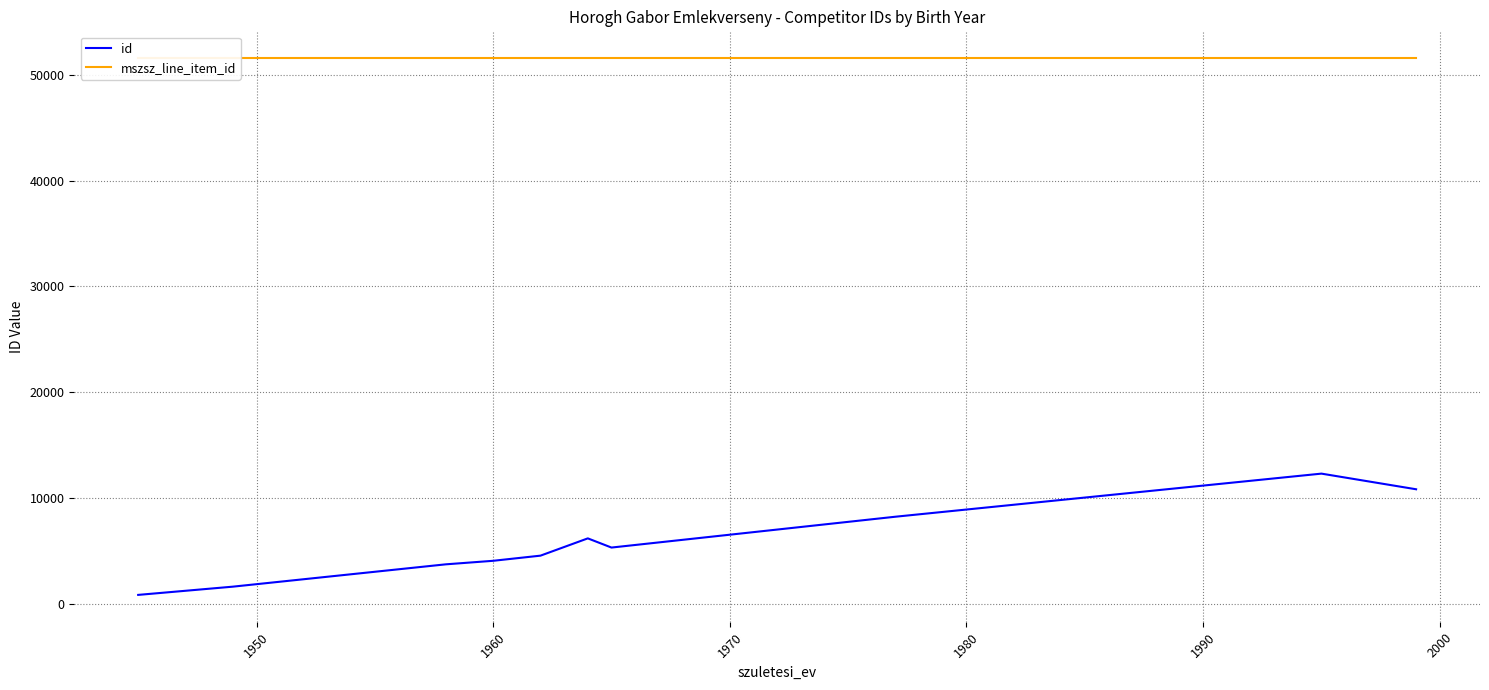

True or false: mszsz_line_item_id has more than 2 points higher than both neighbors.

False